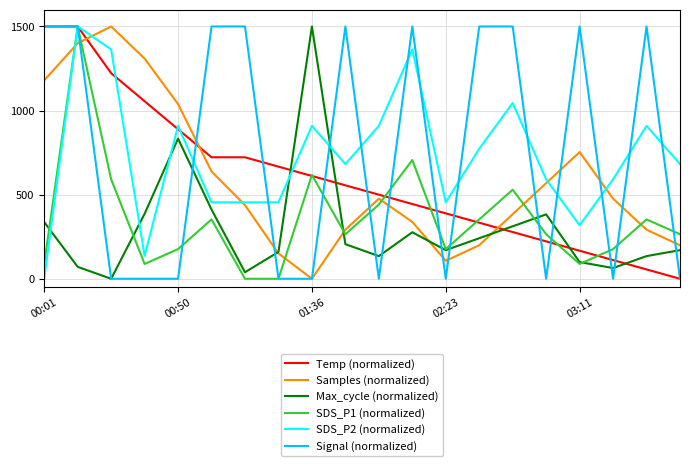

What is the greatest value displayed?

1500.0